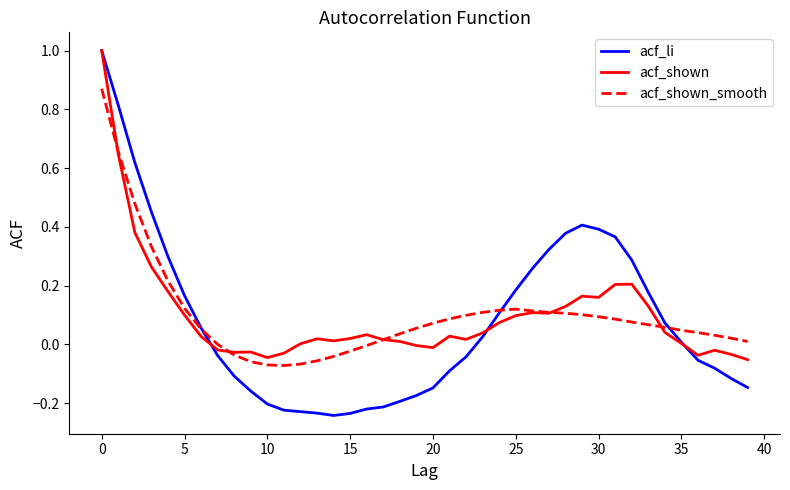

What are all the series names shown in the legend?

acf_li, acf_shown, acf_shown_smooth